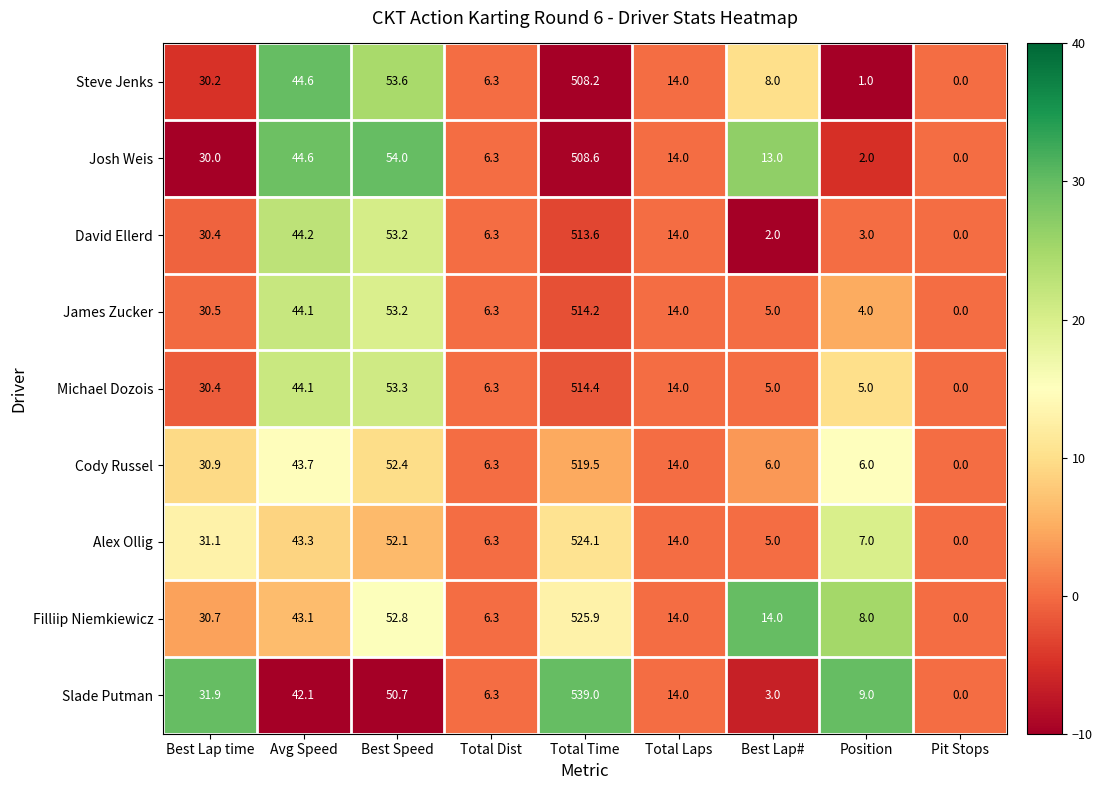

Which series has the largest total across all categories?

Slade Putman